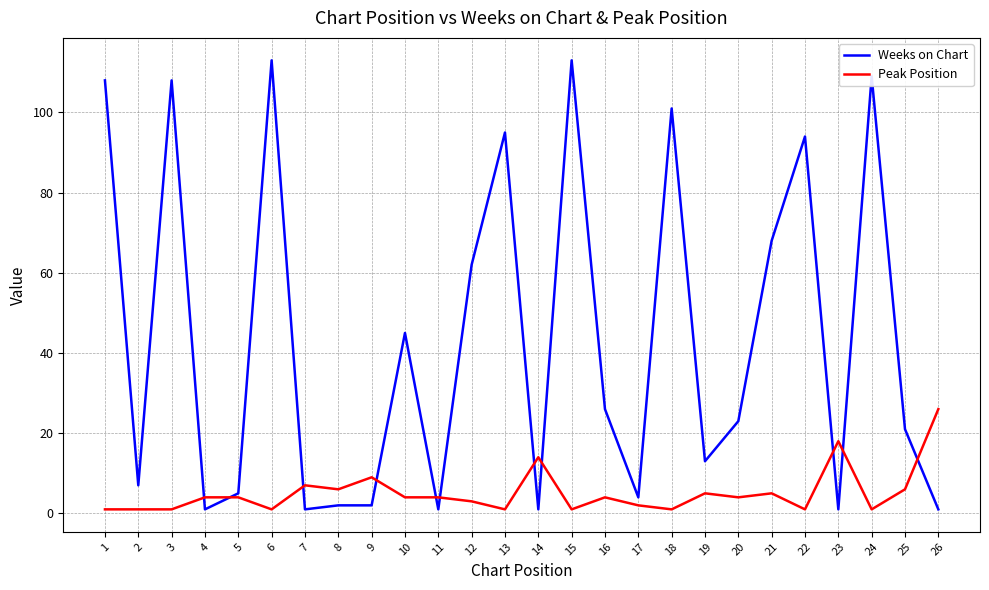

Where do Peak Position and Weeks on Chart first cross each other?

3 and 4